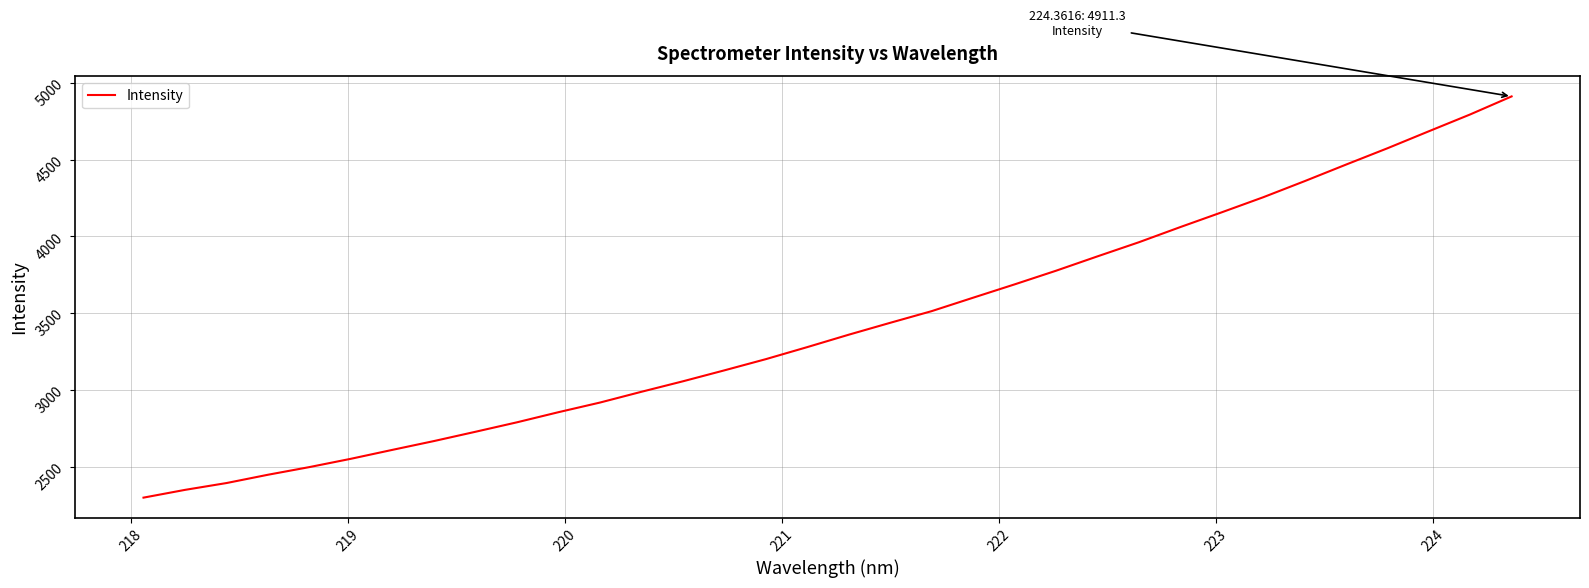

What is the smallest value displayed?

2300.8